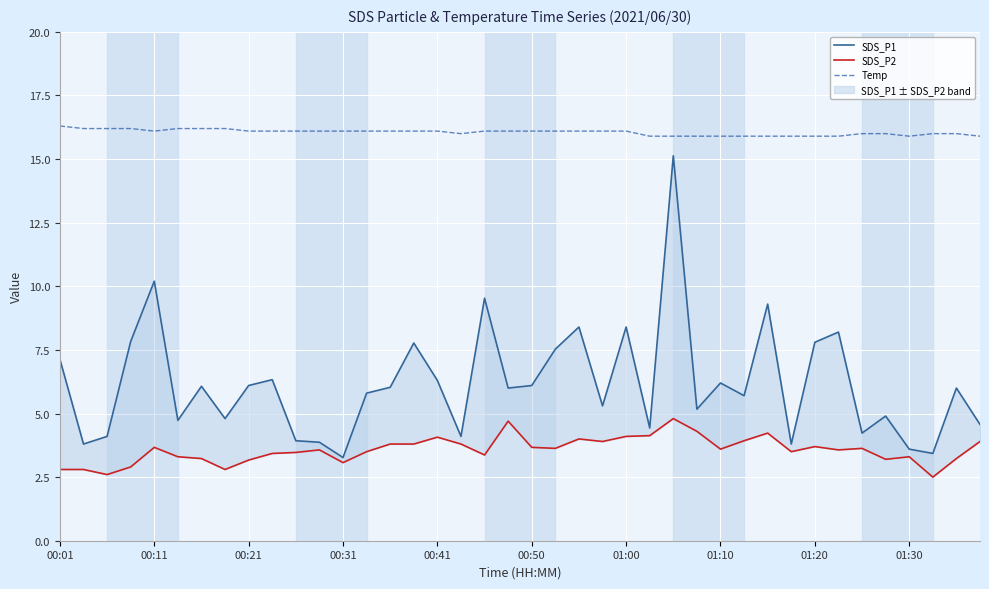

What is the difference between the second highest and second lowest values in the SDS_P2 series?

2.1